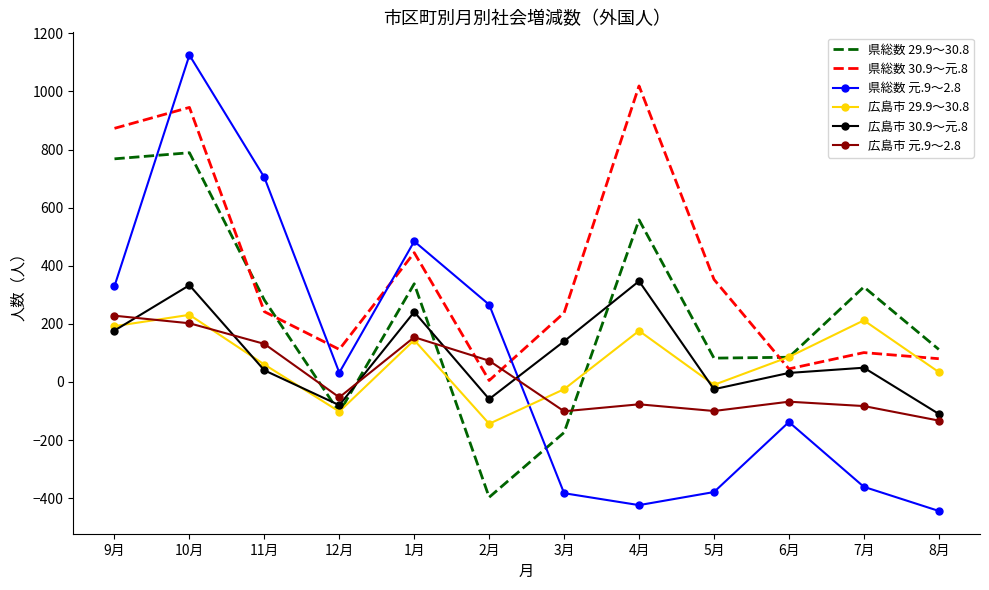

The value of 県総数 30.9～元.8 at 7月 is 101. True or false?

True